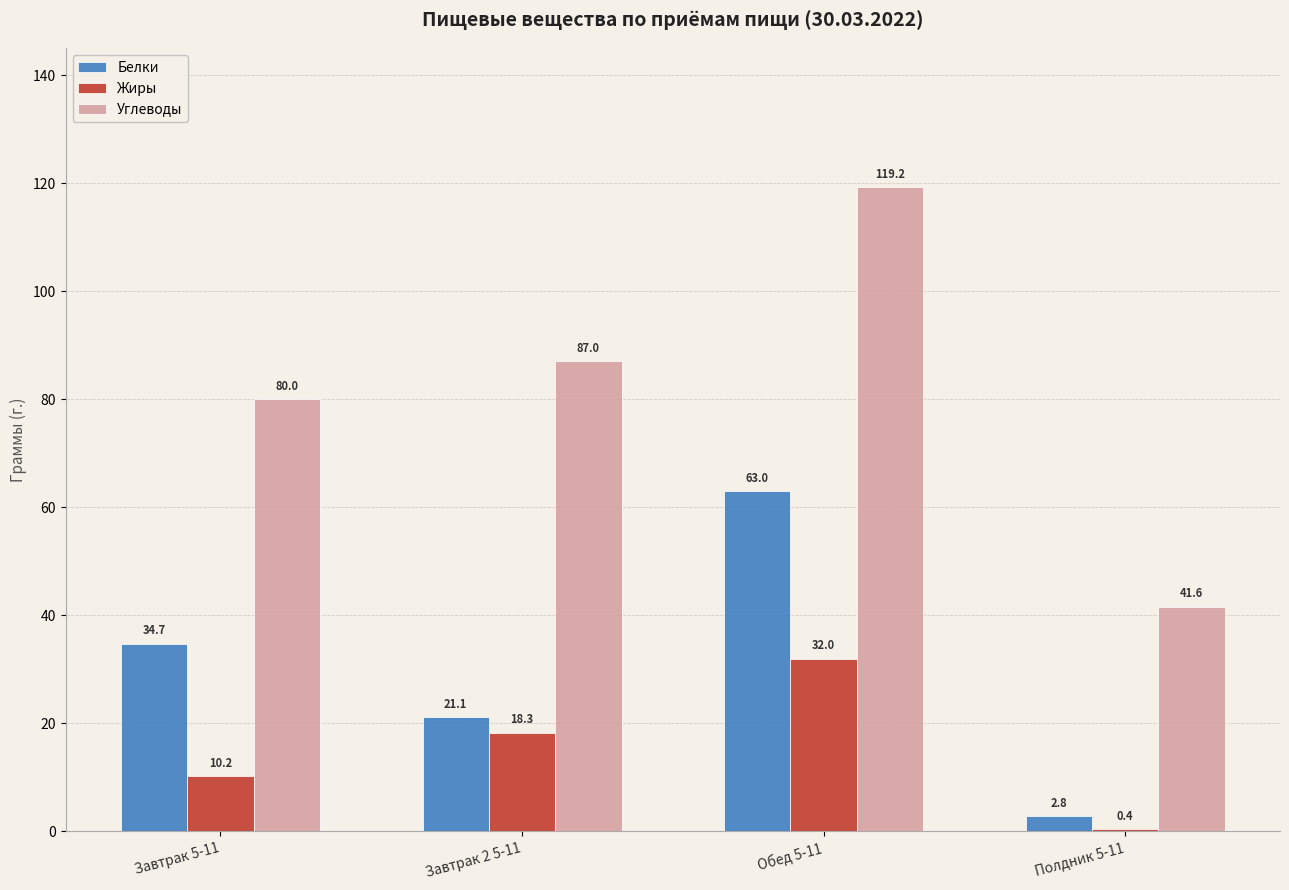

Which series changed the most between Обед 5-11 and Полдник 5-11?

Углеводы